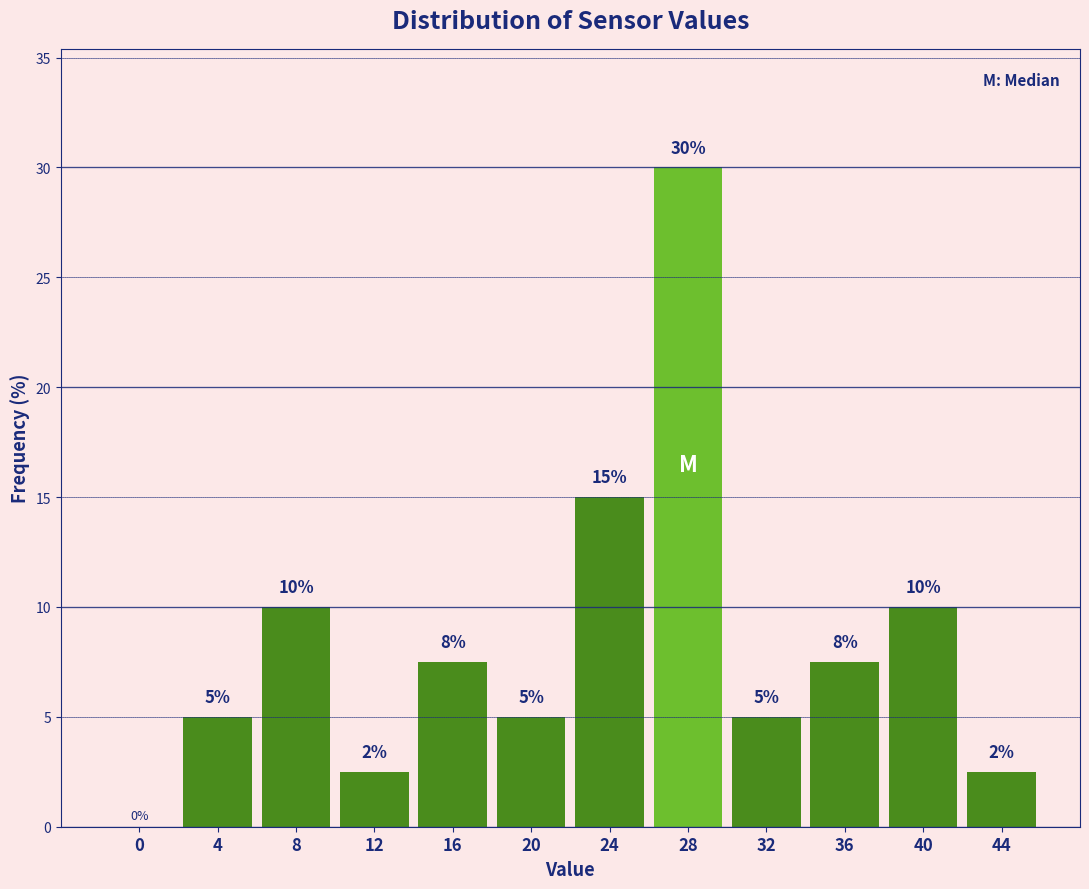

Is it true that the value at 16 is 12.6?

False